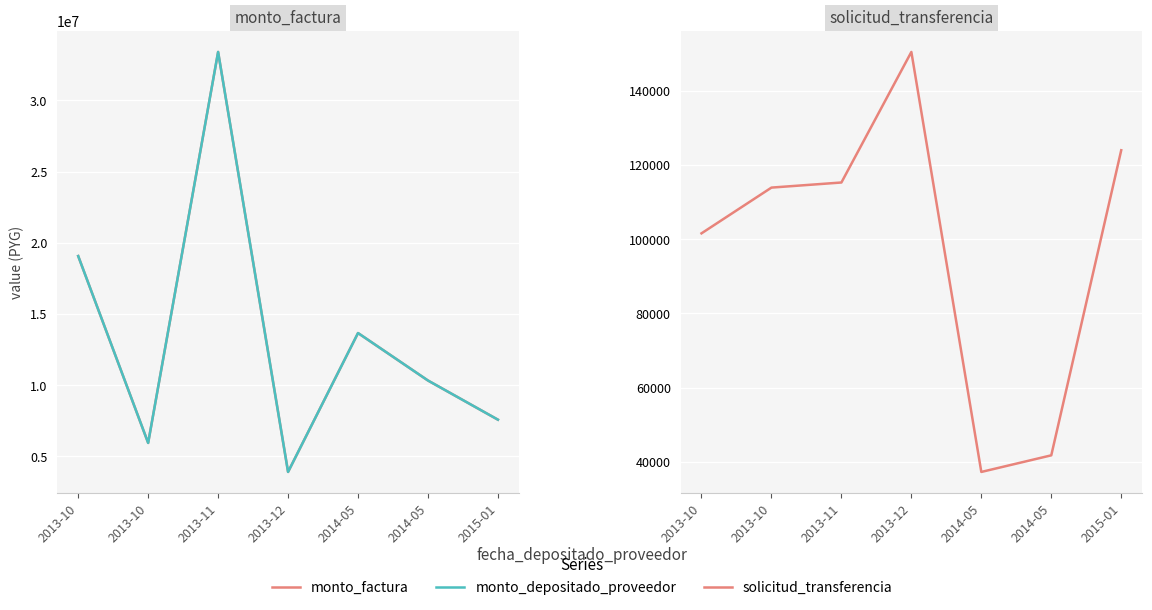

What is the difference between the maximum and minimum values in the monto_depositado_proveedor series?

29494000